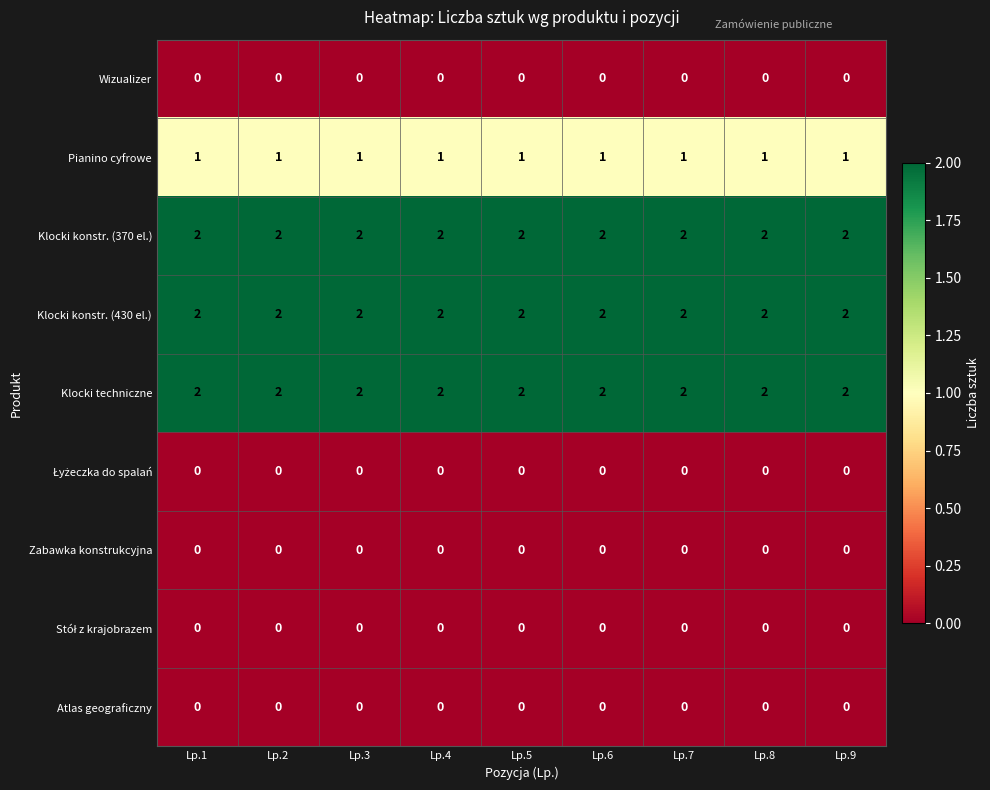

What is the difference between the highest and lowest values at Lp.6?

2